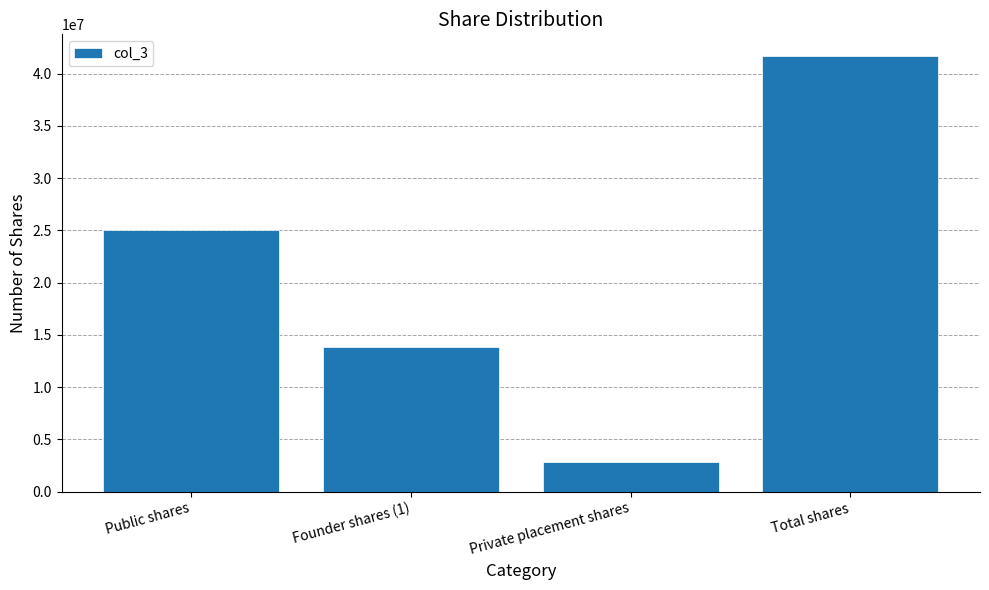

What is the change in value from Public shares to Total shares?

+16666670